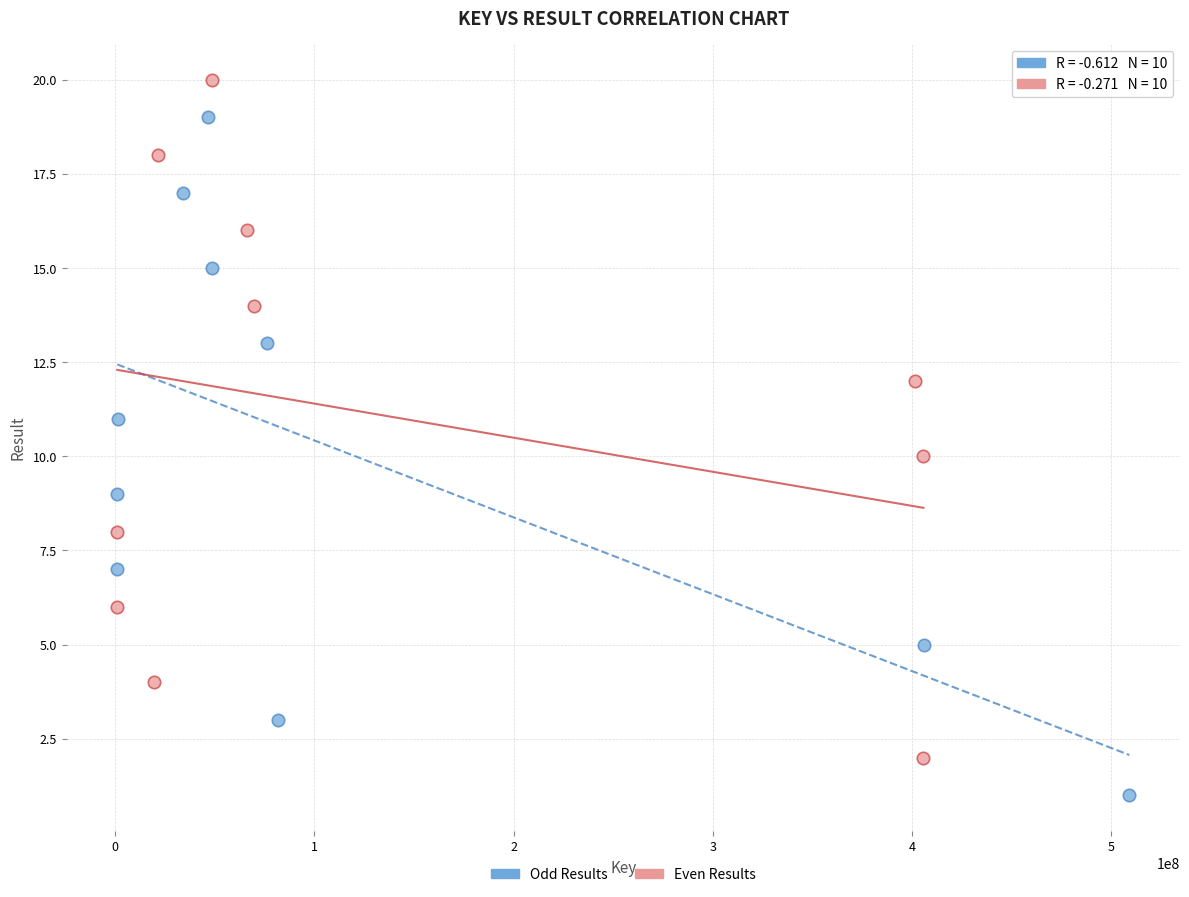

Which series contains the lowest Y value?

Odd Results